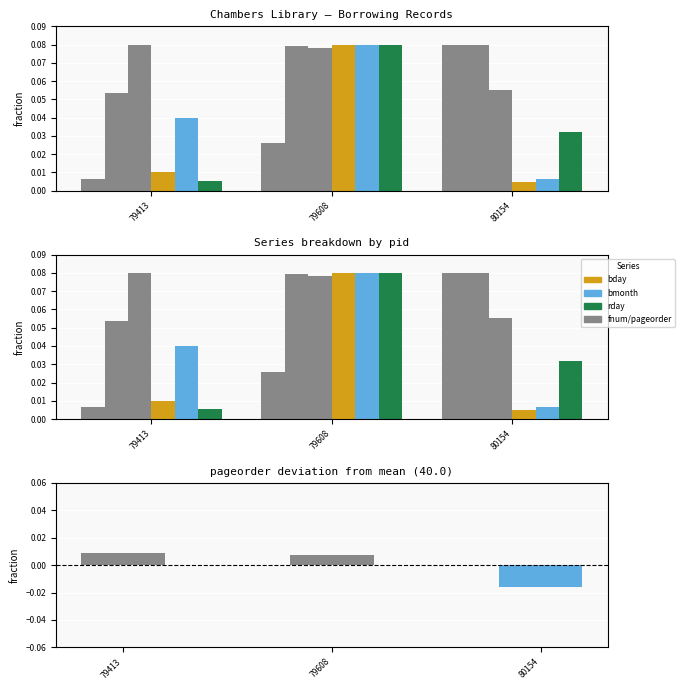

Rank the series at 79413 from highest to lowest value.

pageorder, bnid, bmonth, bday, fnum, rday